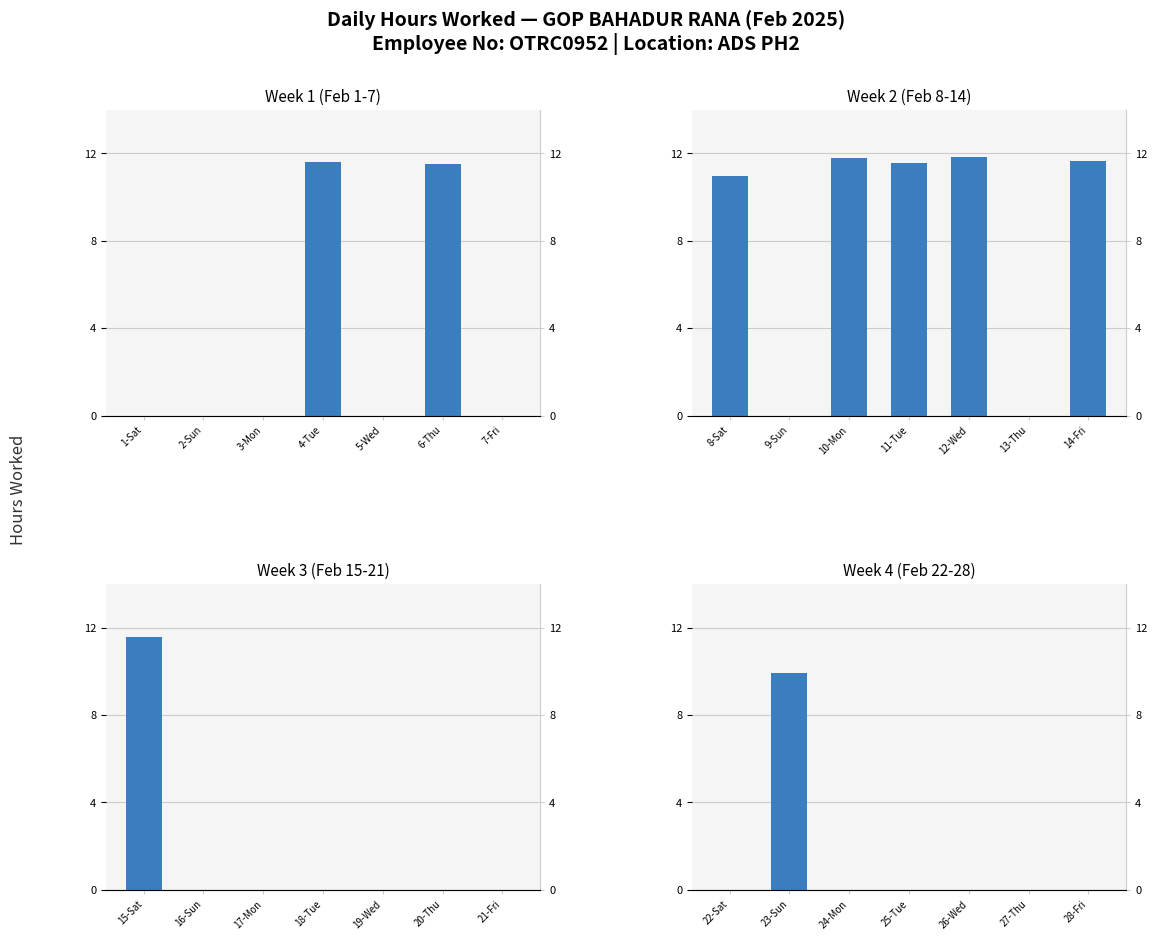

The Week 2 (Feb 8-14) series shows 6.3 at 14-Fri. True or false?

False